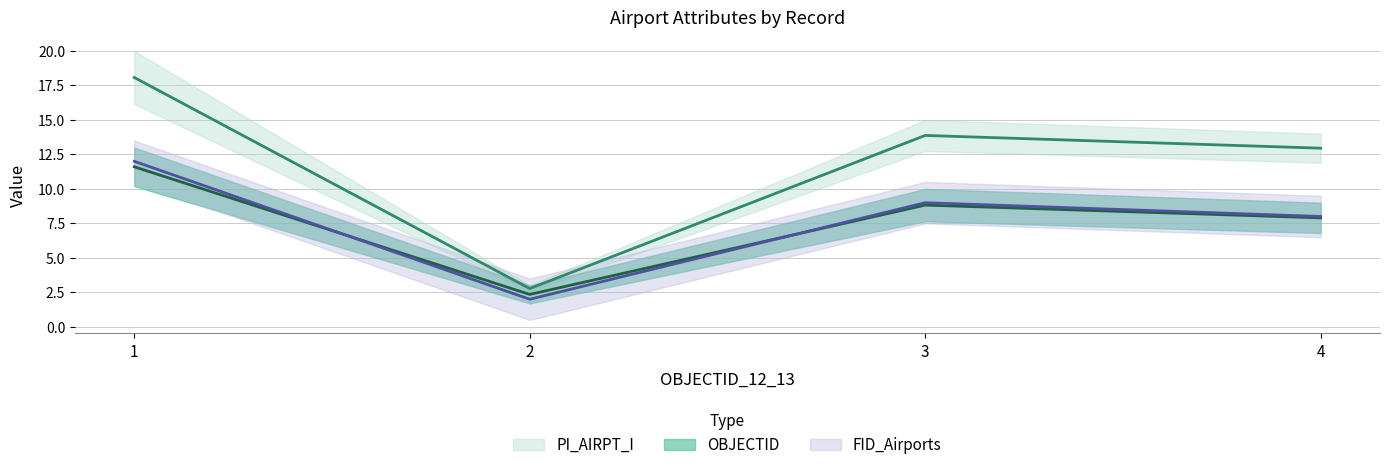

What is the value of the OBJECTID point at the 4th from the left?

8.0